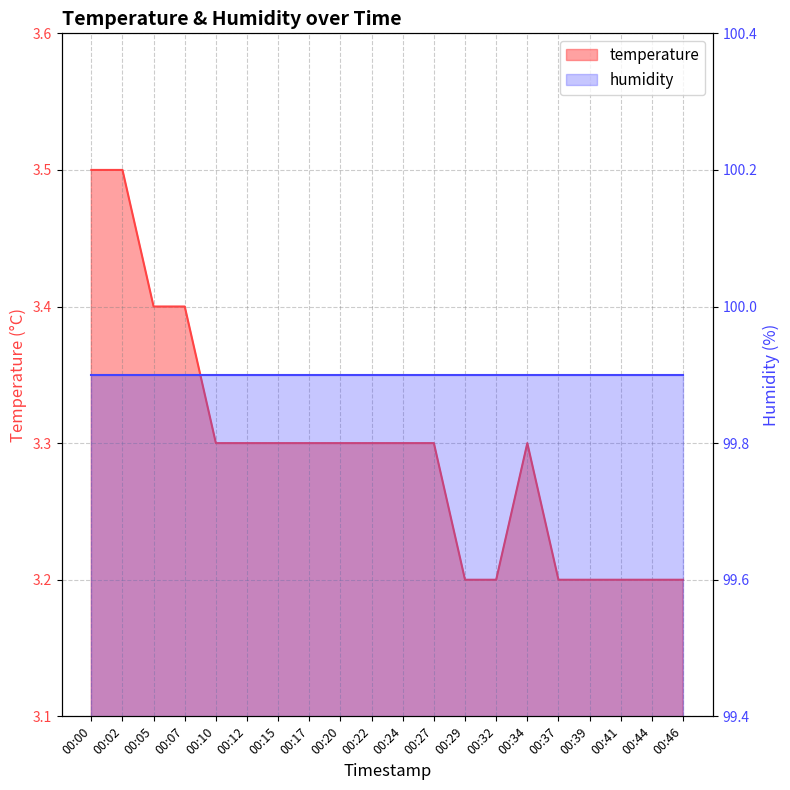

List the labels in order of value, smallest first.

00:29, 00:32, 00:37, 00:39, 00:41, 00:44, 00:46, 00:10, 00:12, 00:15, 00:17, 00:20, 00:22, 00:24, 00:27, 00:34, 00:05, 00:07, 00:00, 00:02